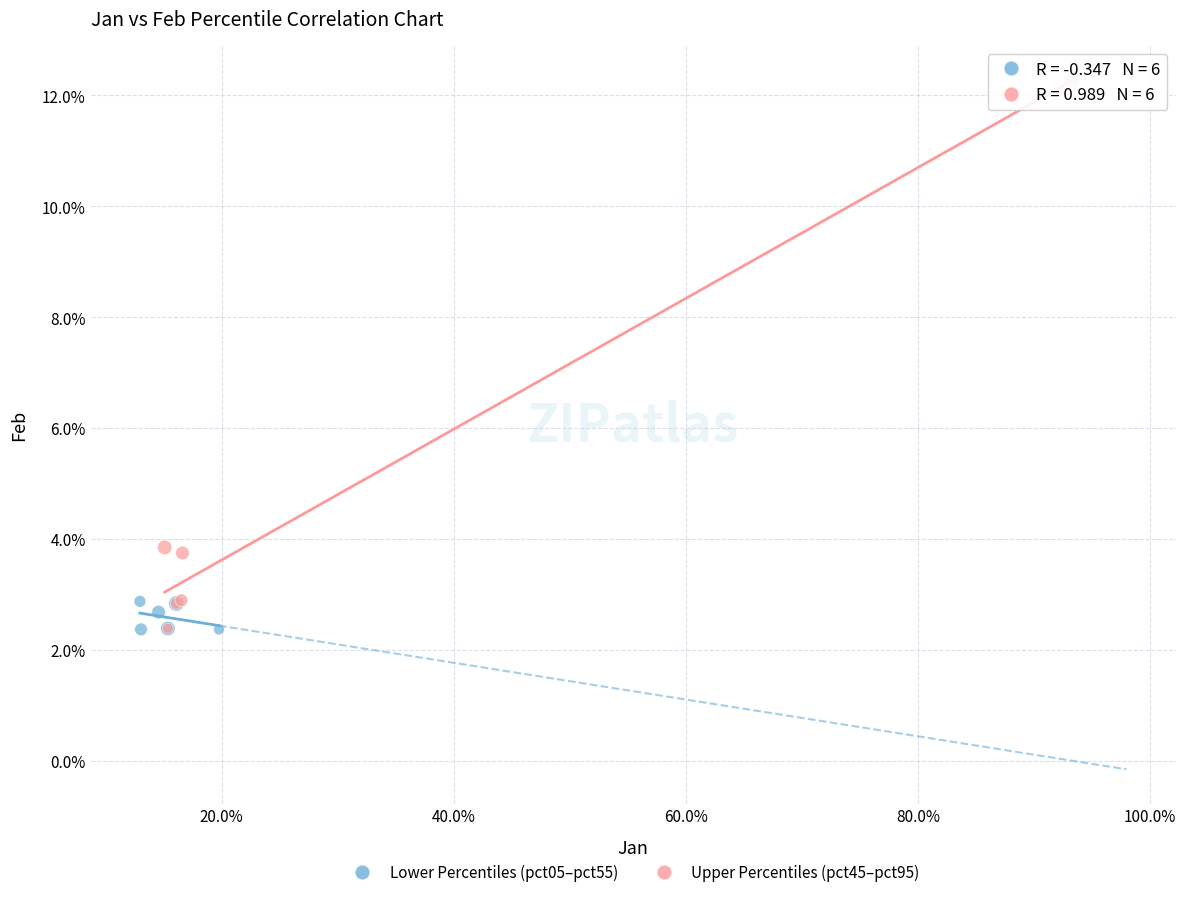

What are all the series names shown in the legend?

Lower Percentiles (pct05–pct55), Upper Percentiles (pct45–pct95)